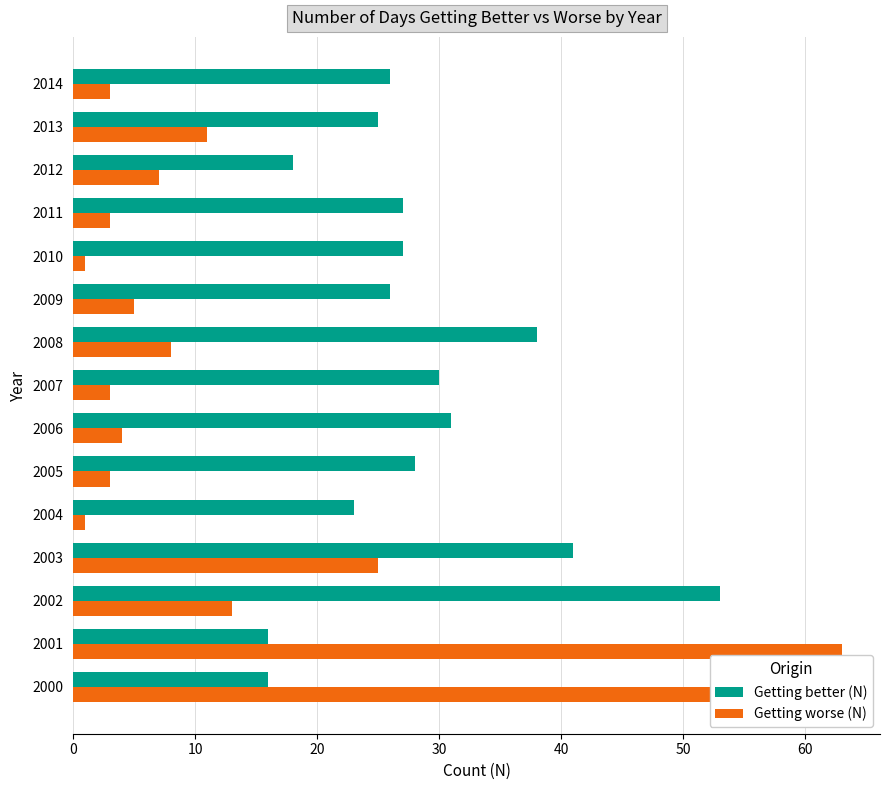

Which series has the largest total across all categories?

Getting better (N)